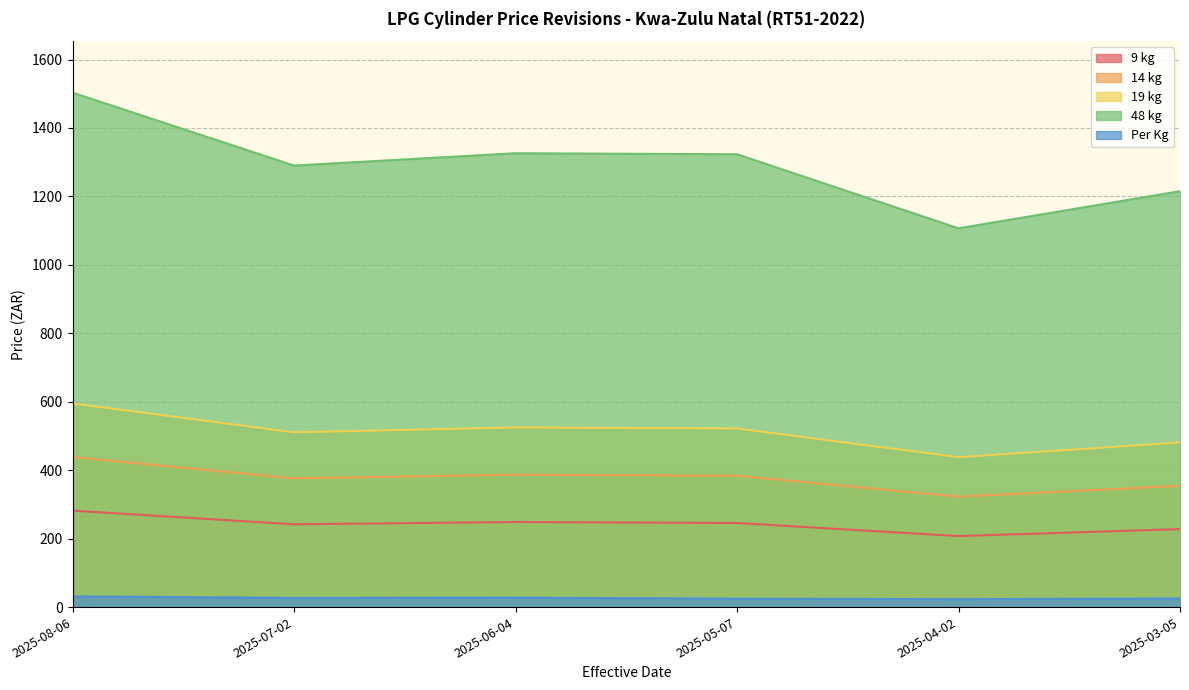

How many series are shown in this chart?

5